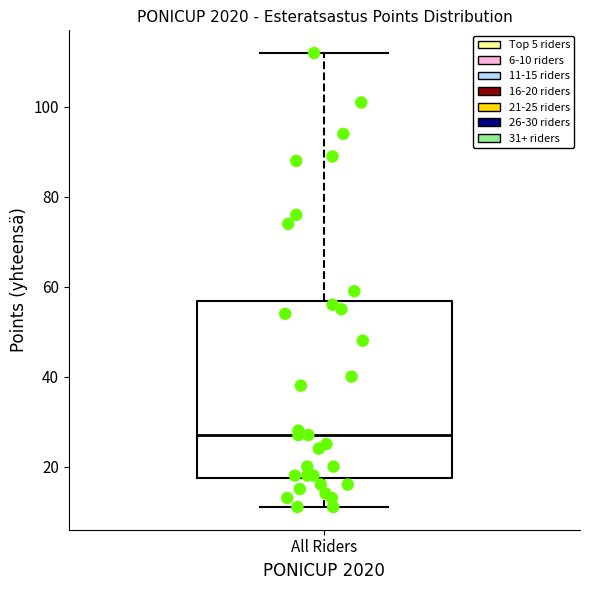

Transcribe this box plot: give where the median line is, the range the box spans, and where the two whiskers end, as read against the y-axis. The values are not printed on the chart, so give them approximately, as read against the axis.

median 28, box 18 to 56, whiskers 12 to 112